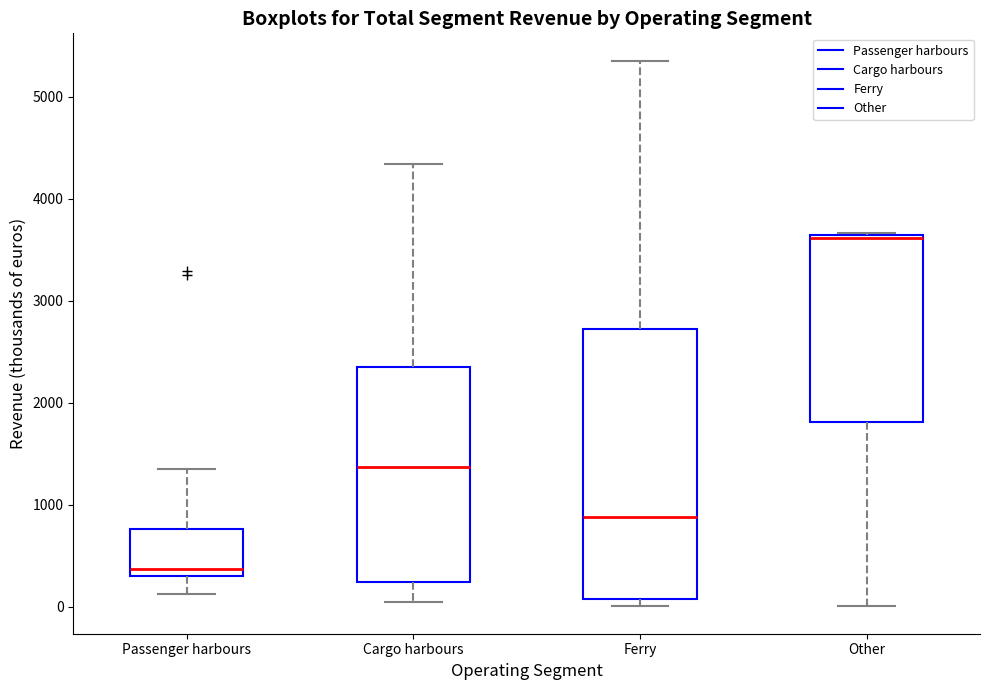

Reading left to right, transcribe this box plot: for each box, give where its median line is, the range the box spans, and where its two whiskers end, as read against the y-axis. The values are not printed on the chart, so give them approximately, as read against the axis.

Passenger harbours: median 400, box 300 to 800, whiskers 100 to 1300
Cargo harbours: median 1400, box 200 to 2300, whiskers 0 to 4300
Ferry: median 900, box 100 to 2700, whiskers 0 to 5400
Other: median 3600, box 1800 to 3600, whiskers 0 to 3700